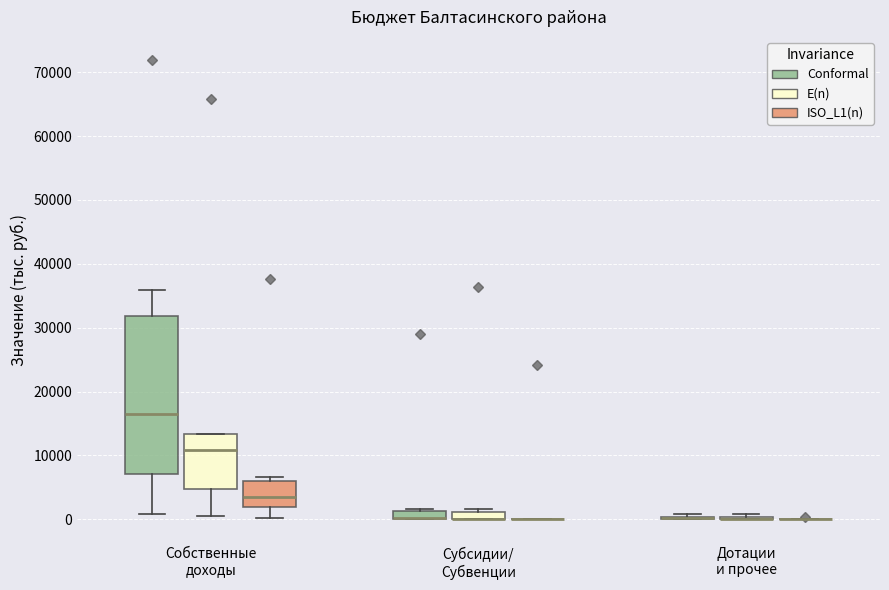

Which box is the tallest, from its lower edge to its upper edge?

Собственные доходы (Conformal)